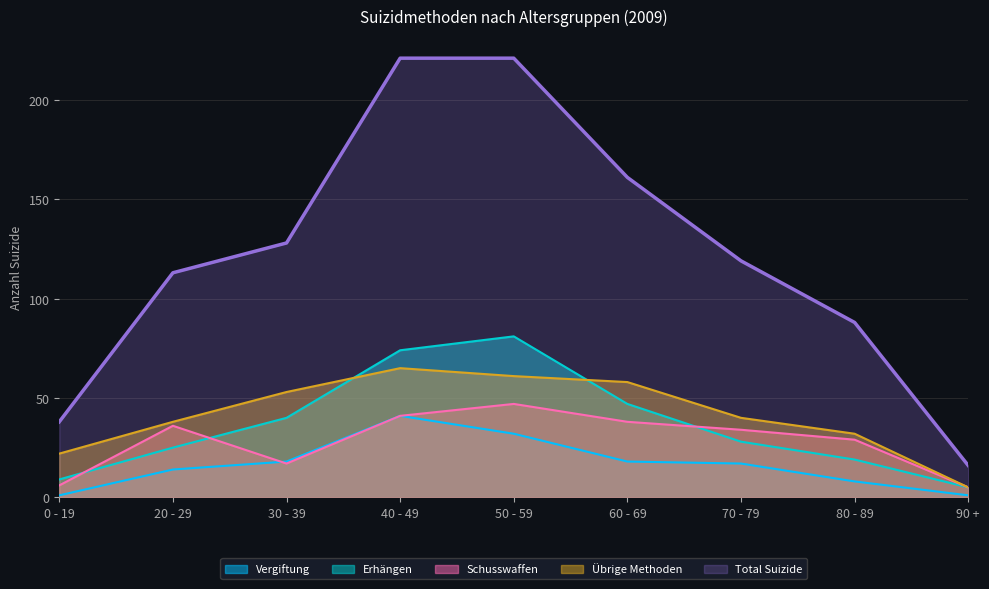

True or false: Vergiftung and Übrige Methoden cross at least once.

False